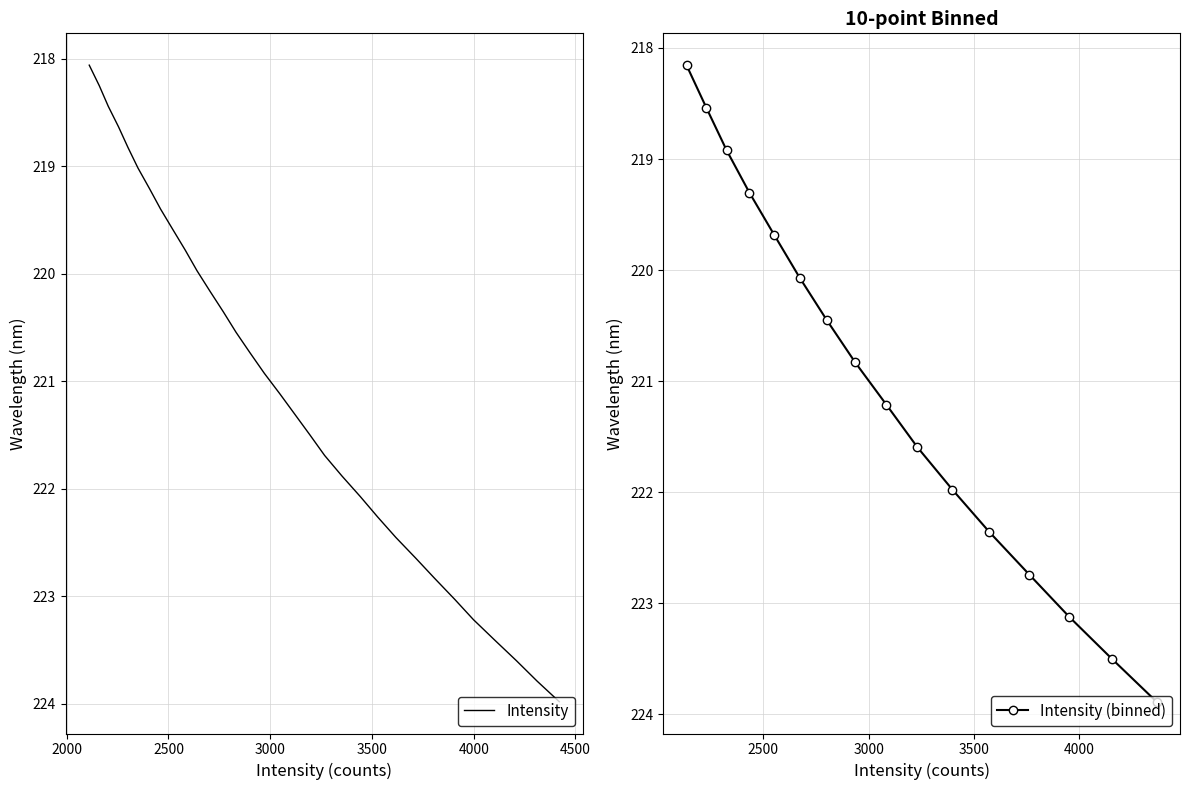

What is the sum of all values?

7072.7